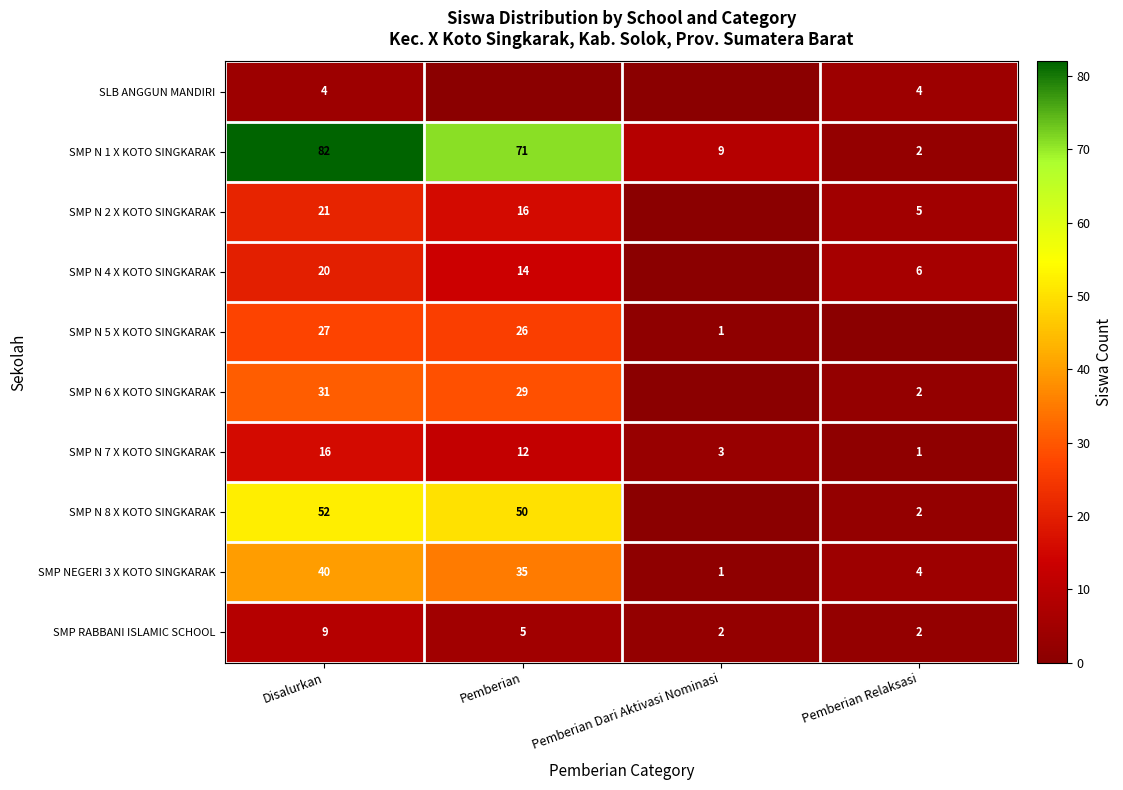

How many values in the SMP N 6 X KOTO SINGKARAK series exceed 29?

1